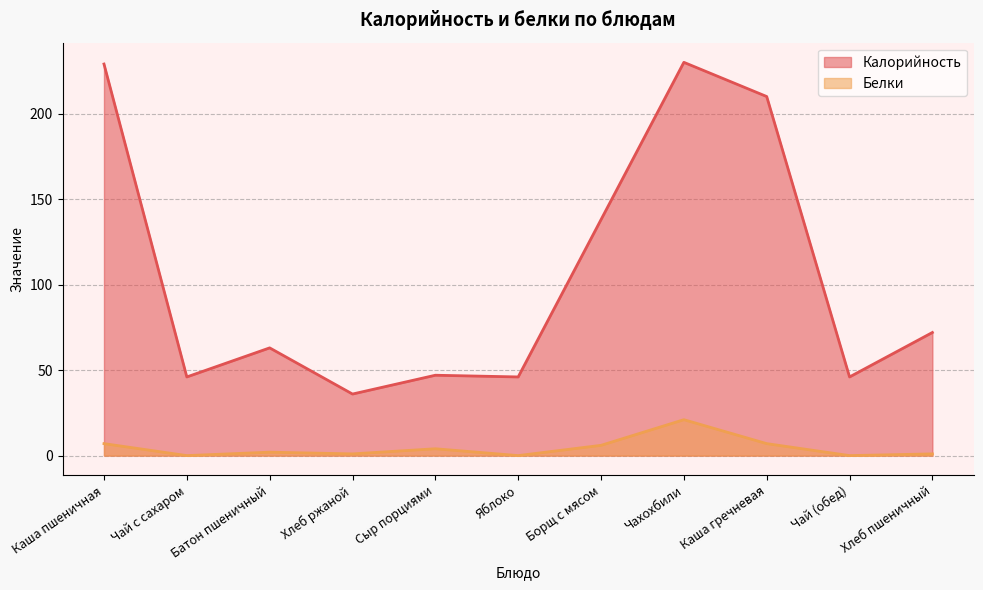

How many interior local valleys does the Калорийность series have?

4